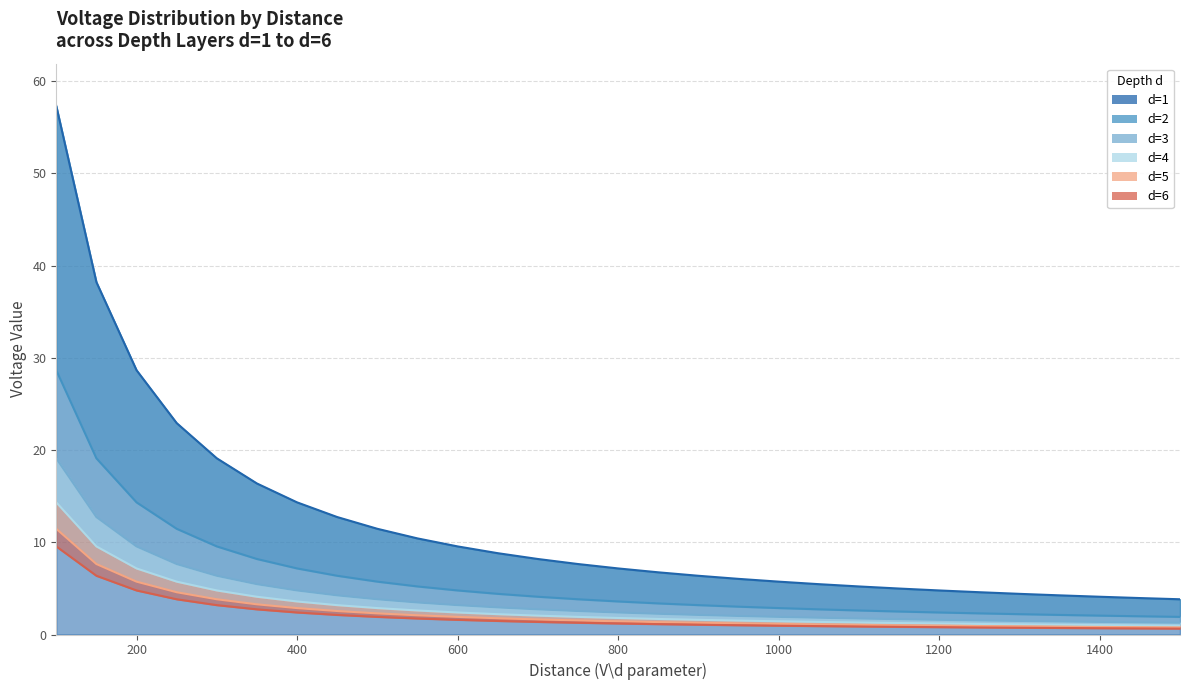

Is it true that d=1 equals 9.5 at 600?

True